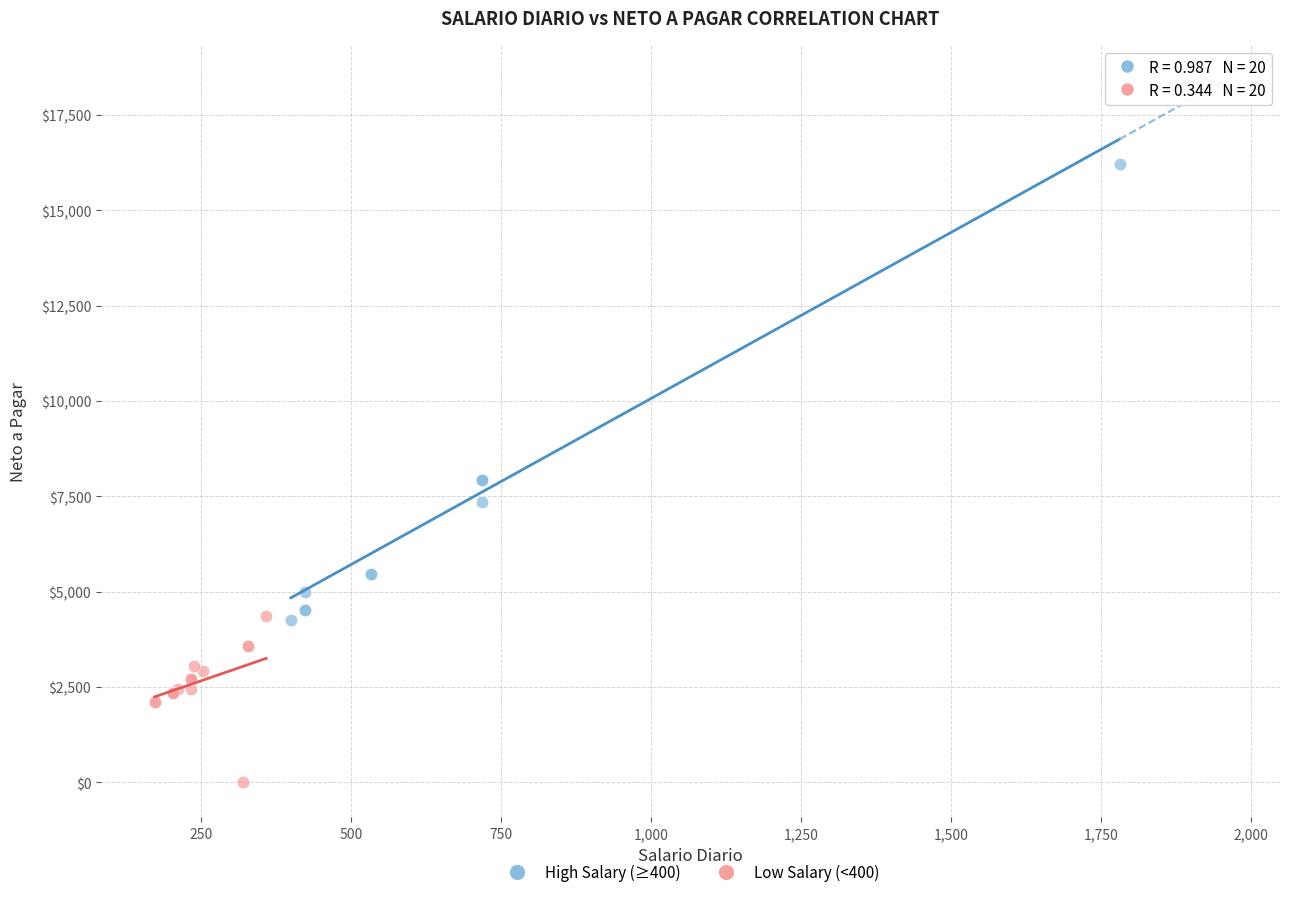

Which series has the largest Y range (max minus min)?

High Salary (≥400)